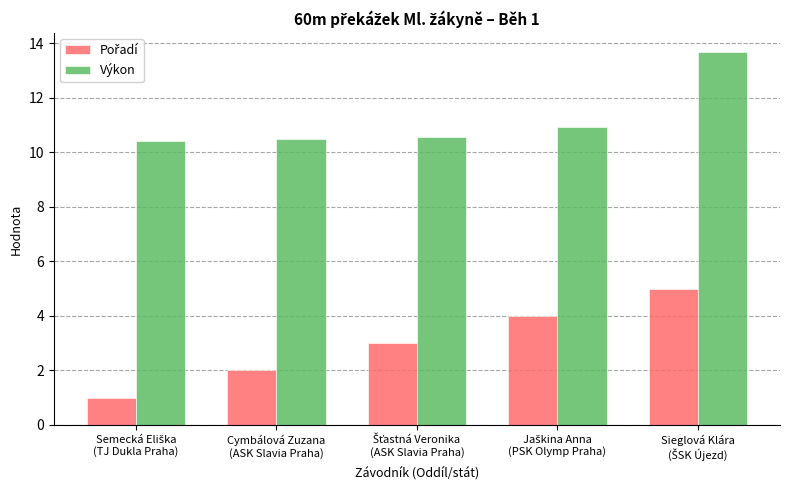

What is the lowest value of the Výkon series?

10.4